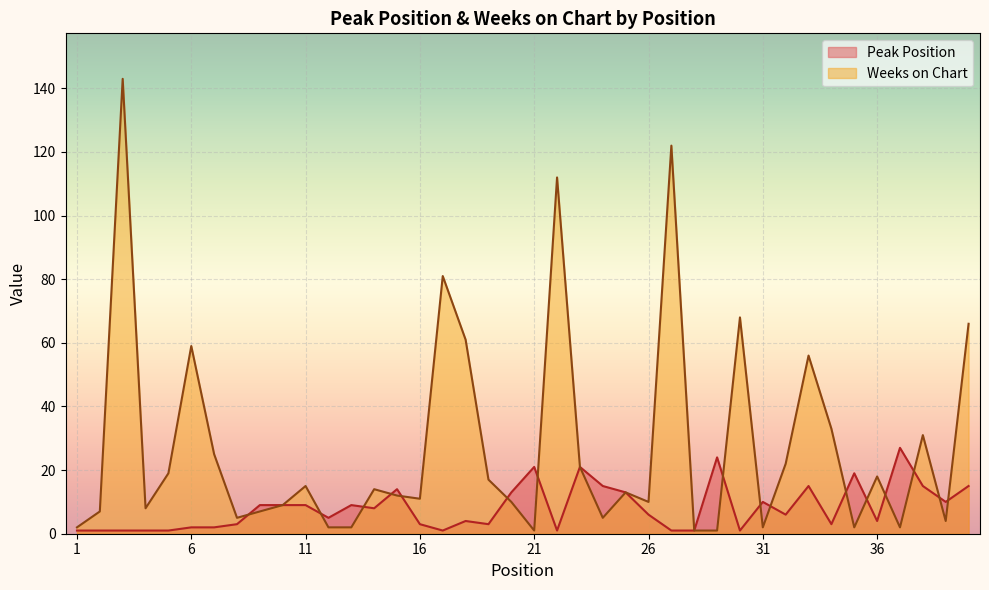

What is the minimum value shown in the chart?

1